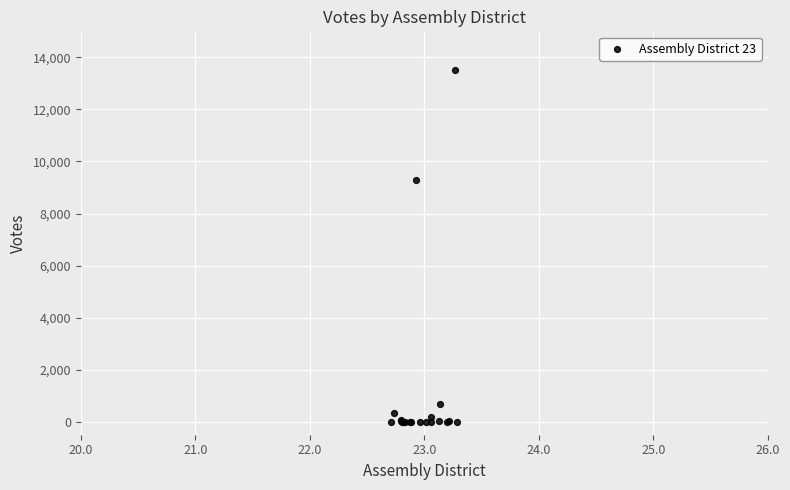

What Y value in the scatter plot is closest to 6752?

9272